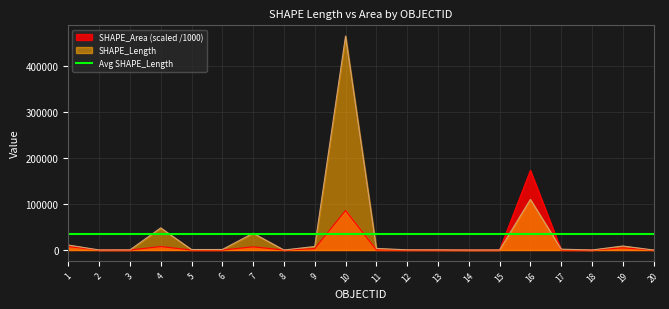

Count the number of categories in the chart.

20